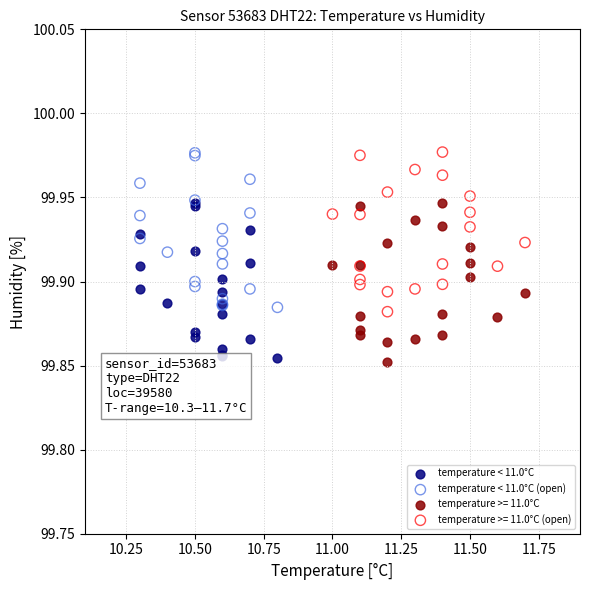

Which series reaches the minimum Y coordinate?

temperature >= 11.0°C